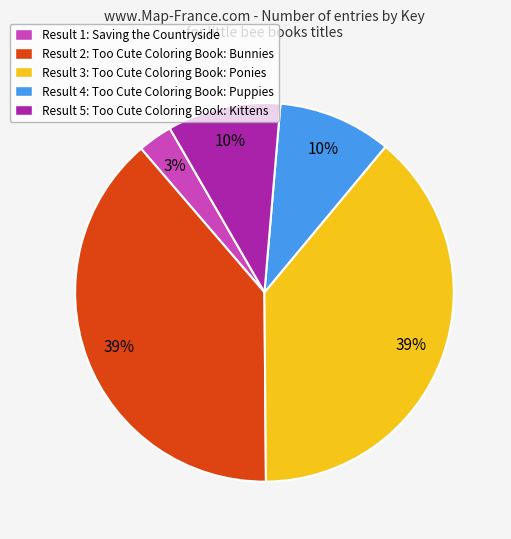

To the nearest percent, what percentage of the pie is Result 4: Too Cute Coloring Book: Puppies?

10%